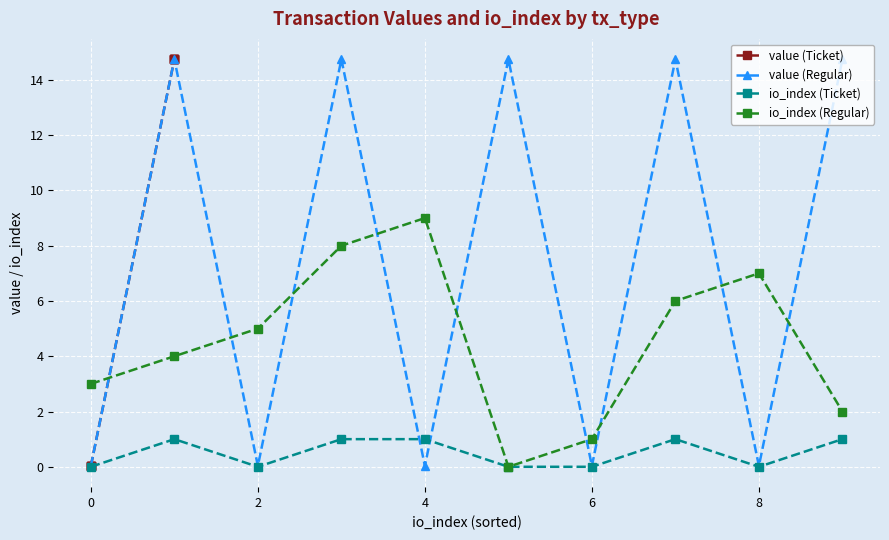

What are all the series names shown in the legend?

value (Ticket), value (Regular), io_index (Ticket), io_index (Regular)